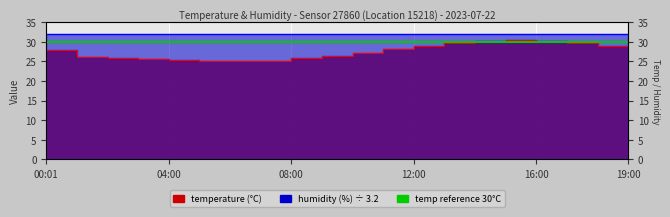

Where is the first local minimum?

06:00